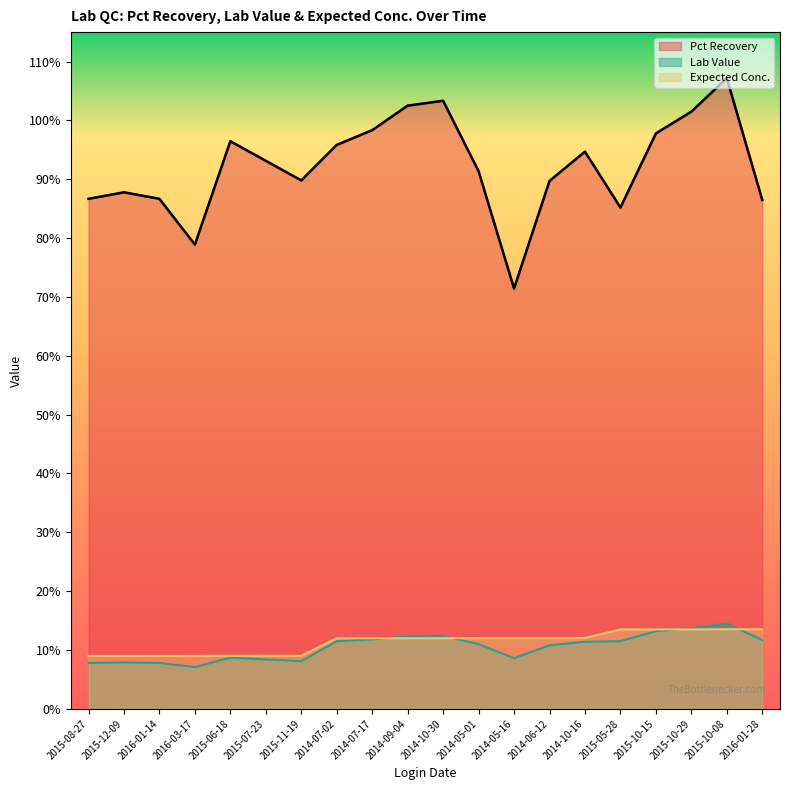

Reading left to right, list all the values displayed in this chart.

Pct Recovery: 2015-08-27=0.9	2015-12-09=0.9	2016-01-14=0.9	2016-03-17=0.8	2015-06-18=1.0	2015-07-23=0.9	2015-11-19=0.9	2014-07-02=1.0	2014-07-17=1.0	2014-09-04=1.0	2014-10-30=1.0	2014-05-01=0.9	2014-05-16=0.7	2014-06-12=0.9	2014-10-16=0.9	2015-05-28=0.9	2015-10-15=1.0	2015-10-29=1.0	2015-10-08=1.1	2016-01-28=0.9
Lab Value: 2015-08-27=0.1	2015-12-09=0.1	2016-01-14=0.1	2016-03-17=0.1	2015-06-18=0.1	2015-07-23=0.1	2015-11-19=0.1	2014-07-02=0.1	2014-07-17=0.1	2014-09-04=0.1	2014-10-30=0.1	2014-05-01=0.1	2014-05-16=0.1	2014-06-12=0.1	2014-10-16=0.1	2015-05-28=0.1	2015-10-15=0.1	2015-10-29=0.1	2015-10-08=0.1	2016-01-28=0.1
Expected Conc.: 2015-08-27=0.1	2015-12-09=0.1	2016-01-14=0.1	2016-03-17=0.1	2015-06-18=0.1	2015-07-23=0.1	2015-11-19=0.1	2014-07-02=0.1	2014-07-17=0.1	2014-09-04=0.1	2014-10-30=0.1	2014-05-01=0.1	2014-05-16=0.1	2014-06-12=0.1	2014-10-16=0.1	2015-05-28=0.1	2015-10-15=0.1	2015-10-29=0.1	2015-10-08=0.1	2016-01-28=0.1